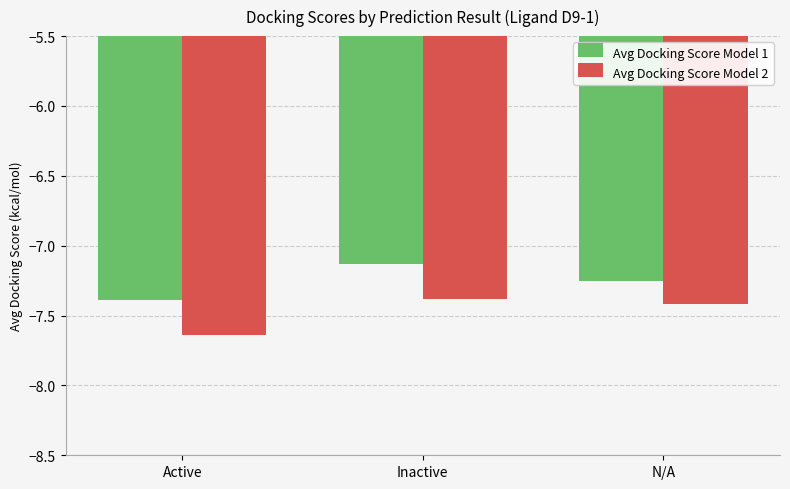

Which series changed the most between Active and N/A?

Avg Docking Score Model 2